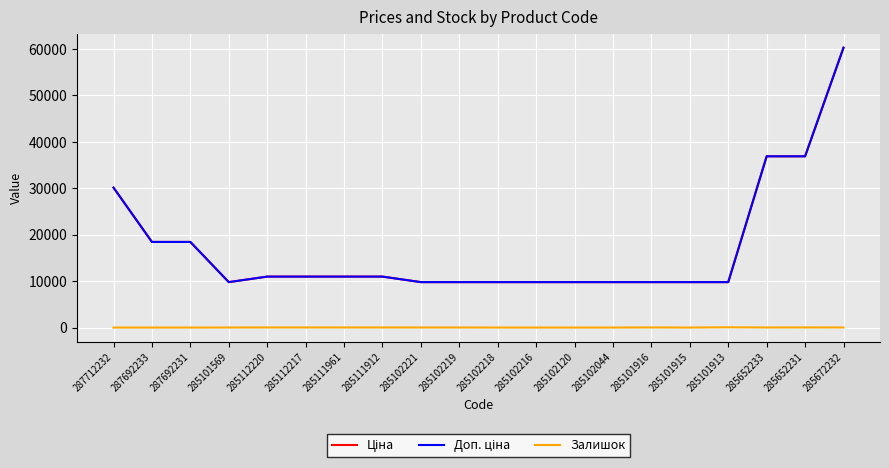

What is the value of the Ціна point at the 3rd from the left?

18420.9